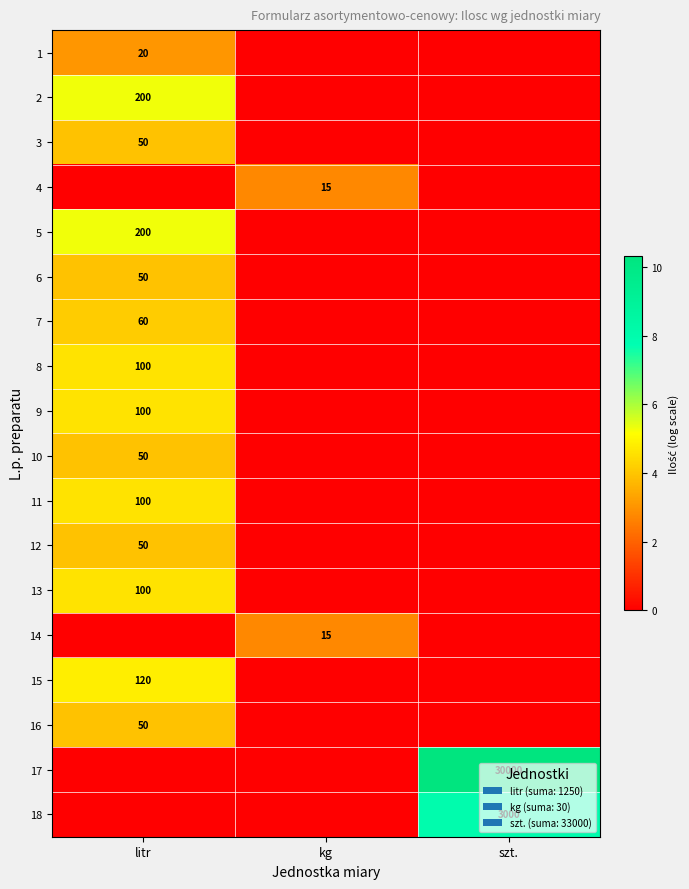

Which label corresponds to the largest value in the chart?

szt.